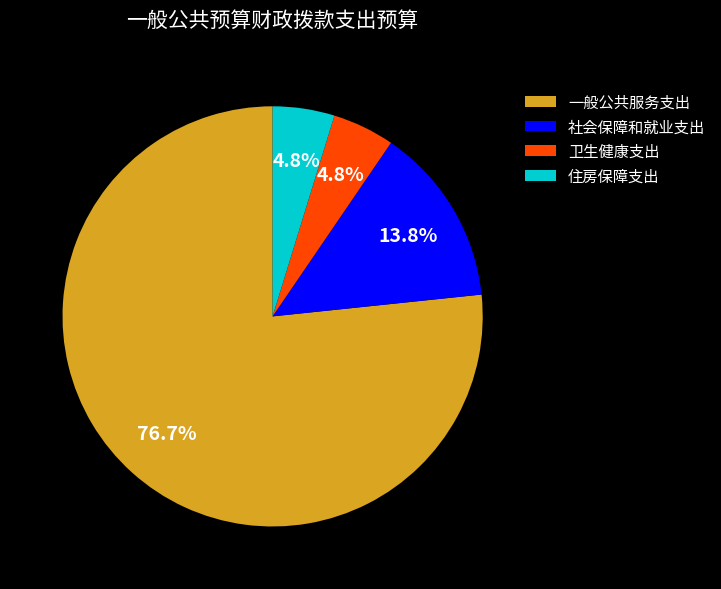

How many segments does this pie chart have?

4